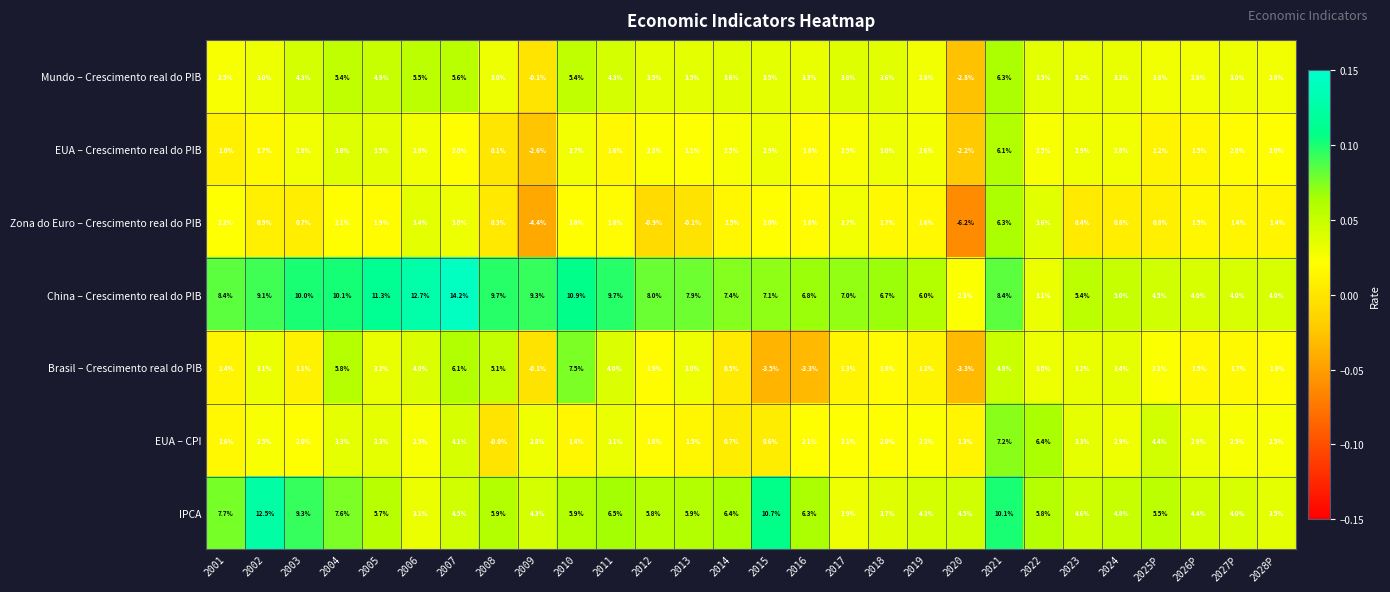

At 2018, list the series in order from largest to smallest.

China – Crescimento real do PIB, IPCA, Mundo – Crescimento real do PIB, EUA – Crescimento real do PIB, EUA – CPI, Brasil – Crescimento real do PIB, Zona do Euro – Crescimento real do PIB